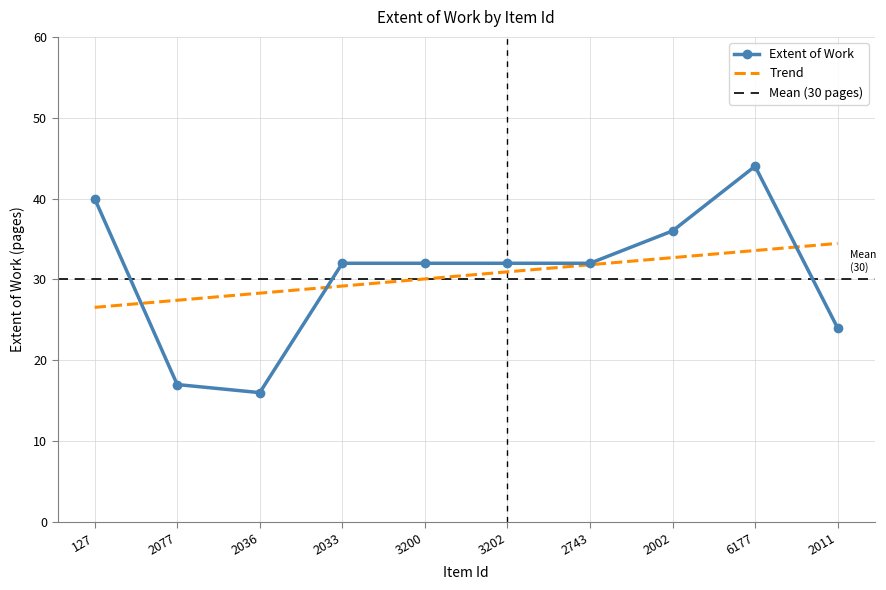

Read the value at 3202.

32